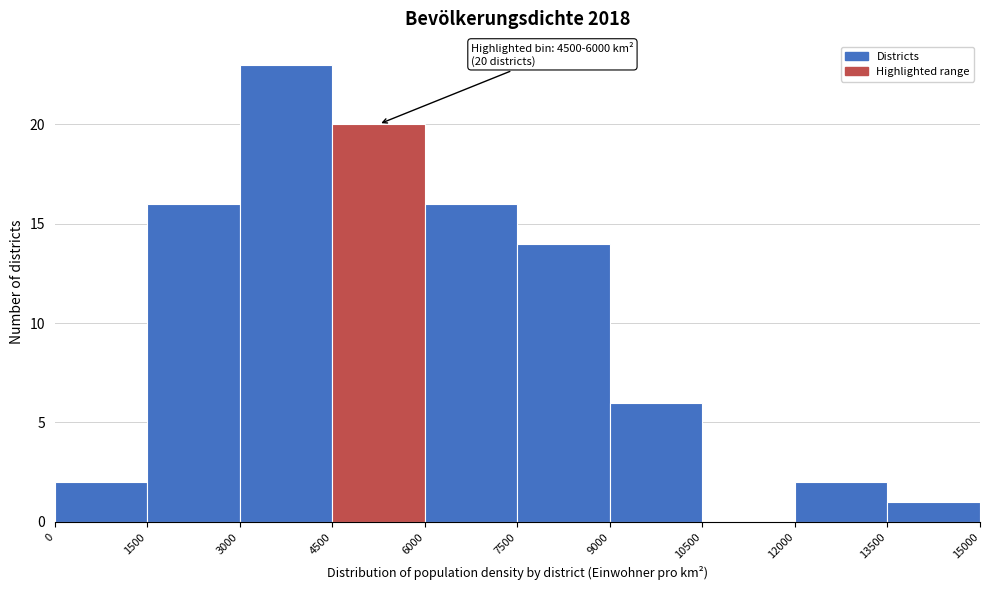

Over which range of the x-axis is the bar tallest?

3000 to 4500